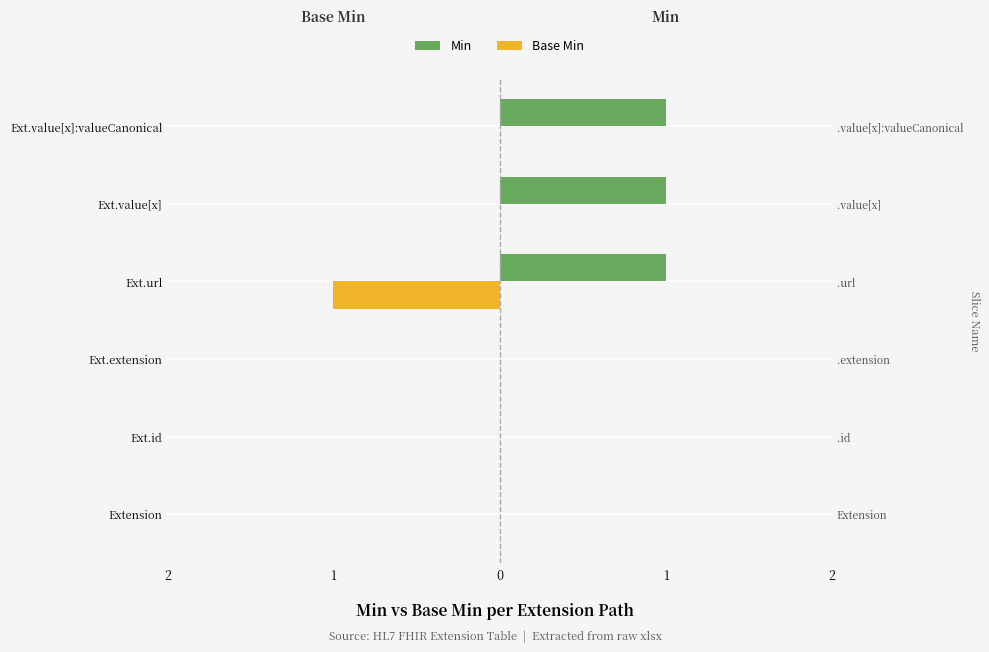

The value of Min at Ext.value[x]:valueCanonical is 2. True or false?

False